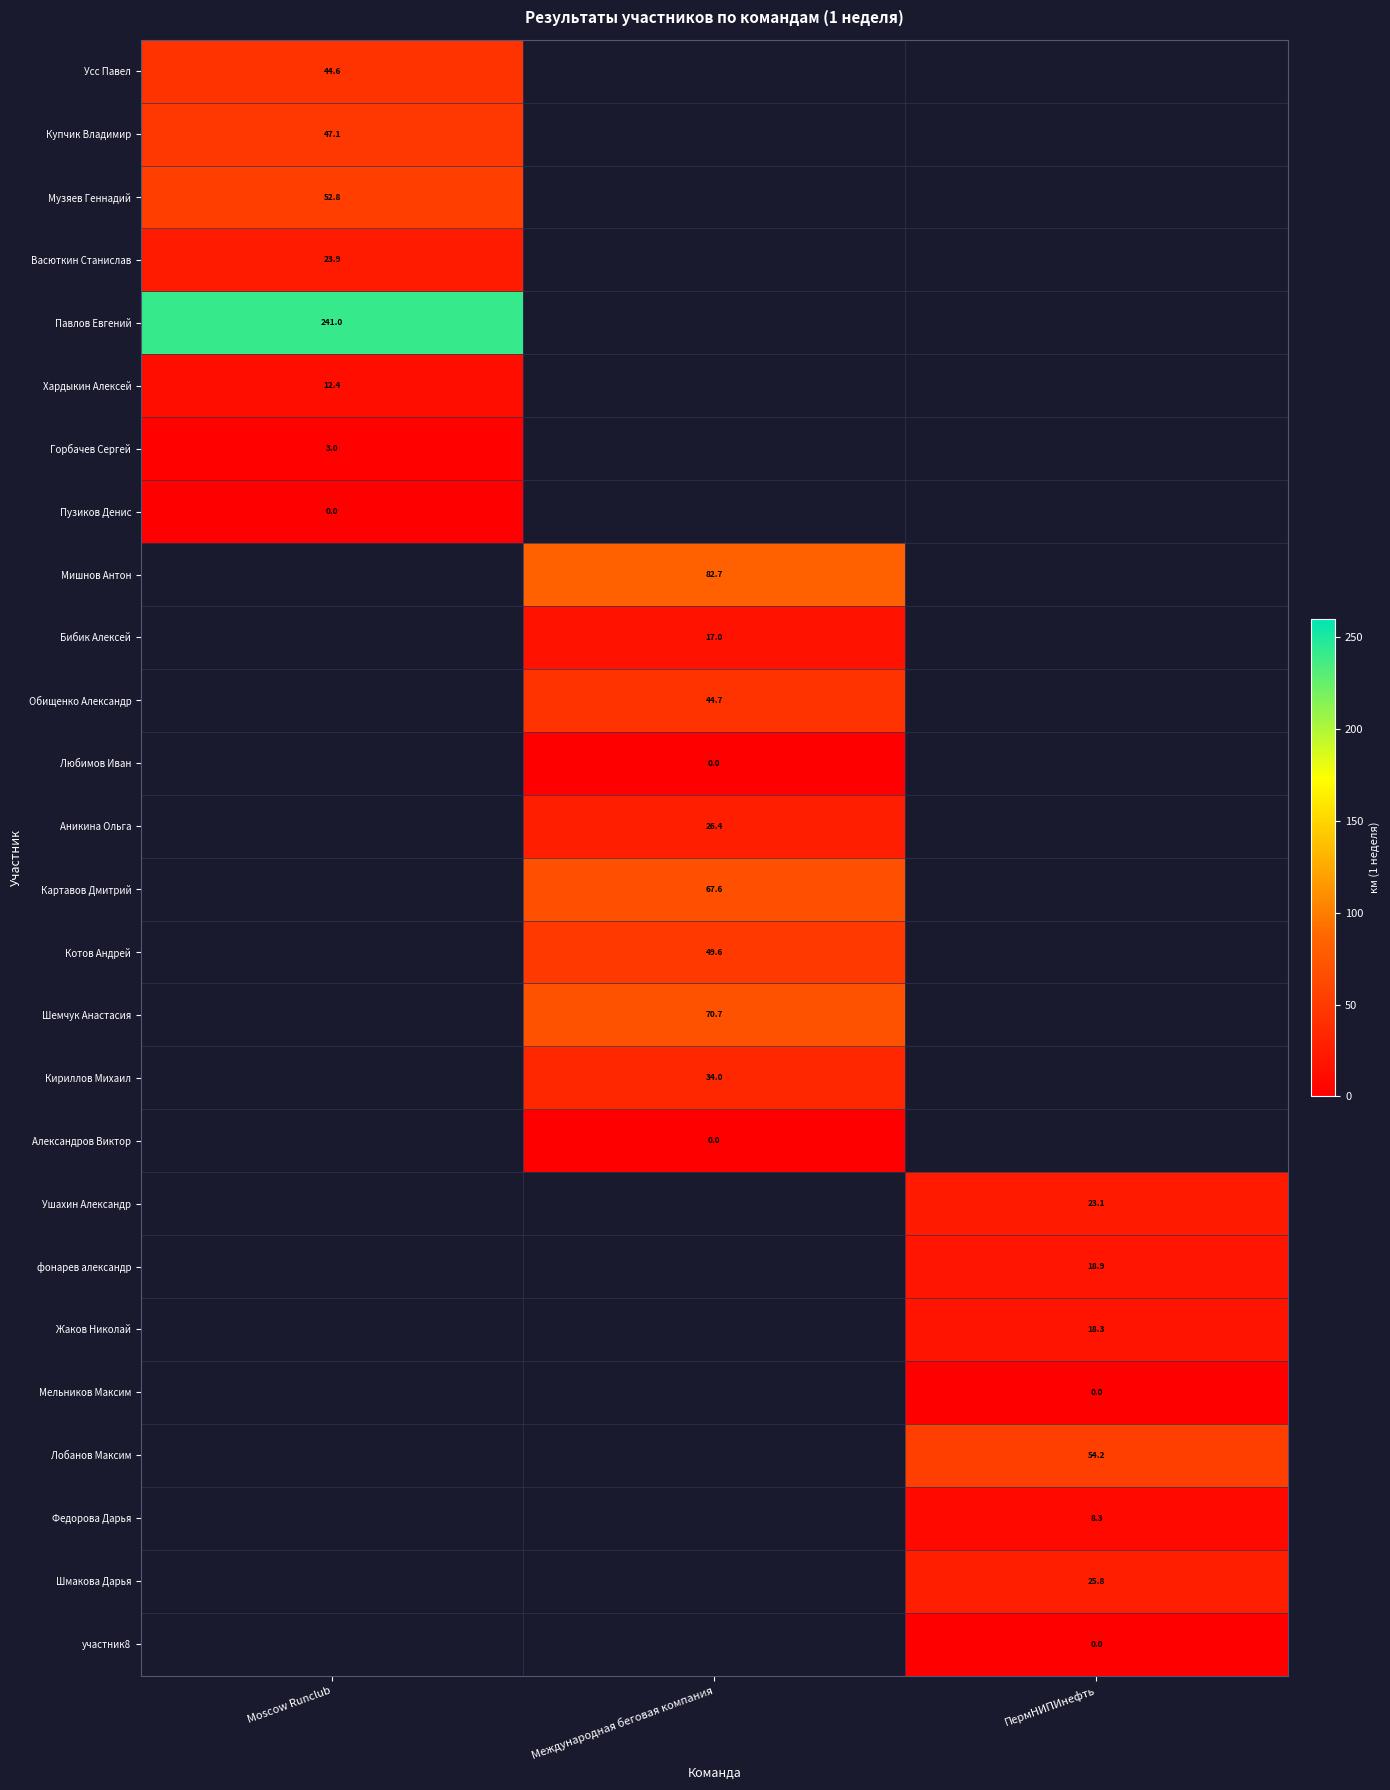

Where is Павлов Евгений nearest to the value 240?

Moscow Runclub